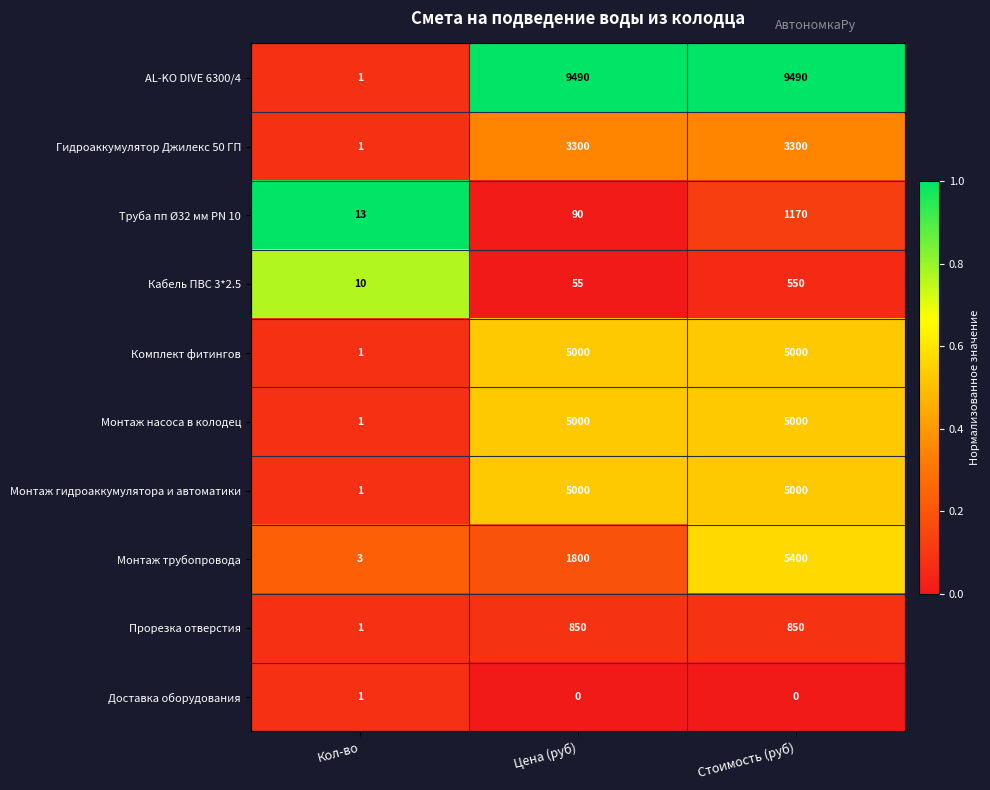

What is the average value of the Монтаж насоса в колодец series?

3334